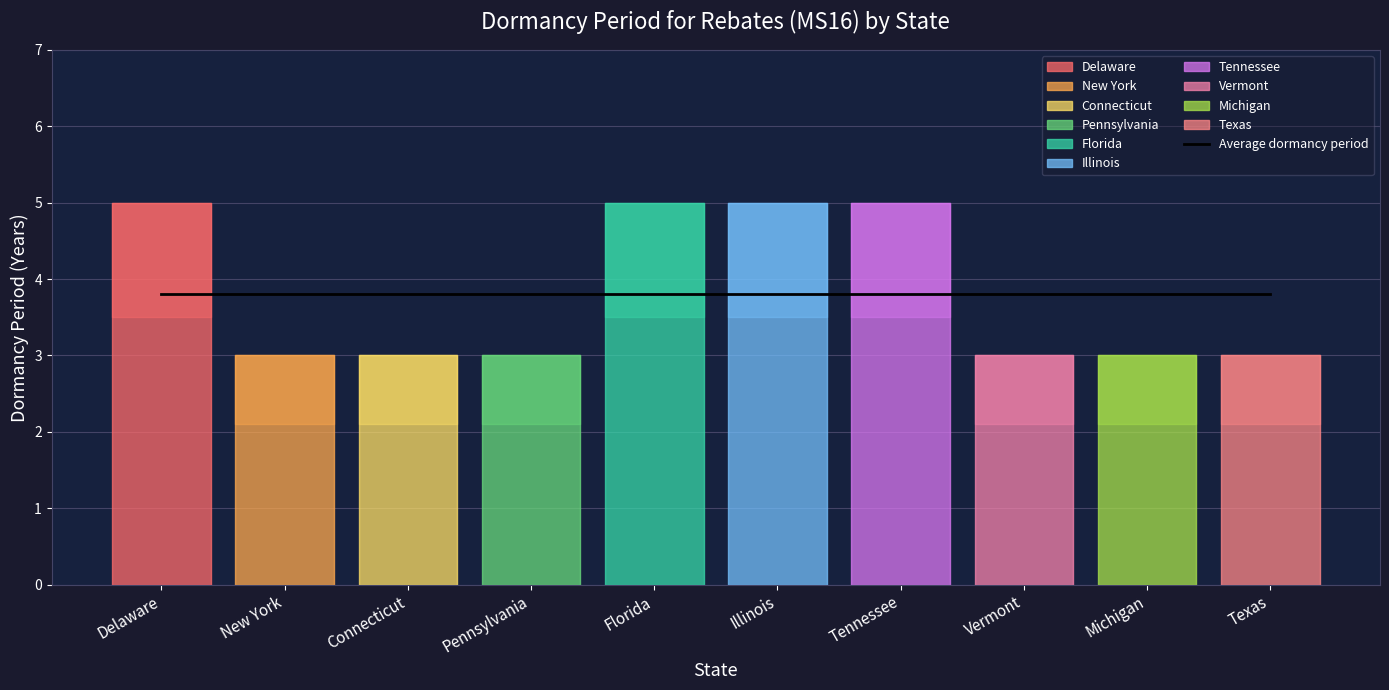

Between Connecticut and Florida, which is larger?

Florida